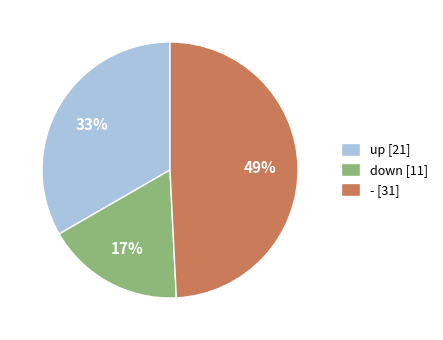

Does any single category account for the majority?

No